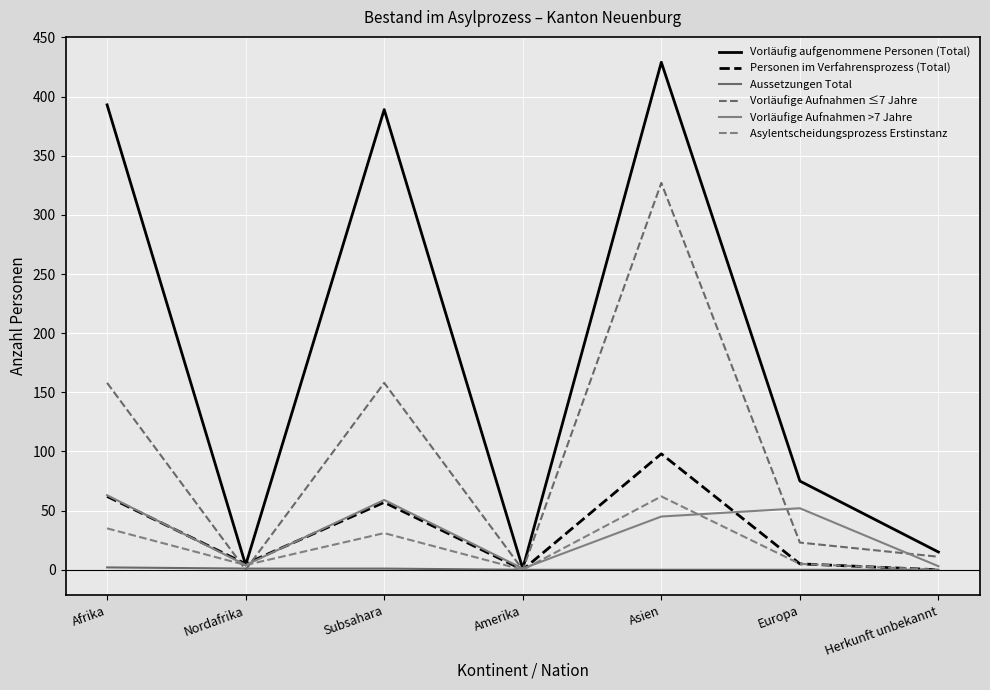

Is this an area chart (filled region under the line)?

No